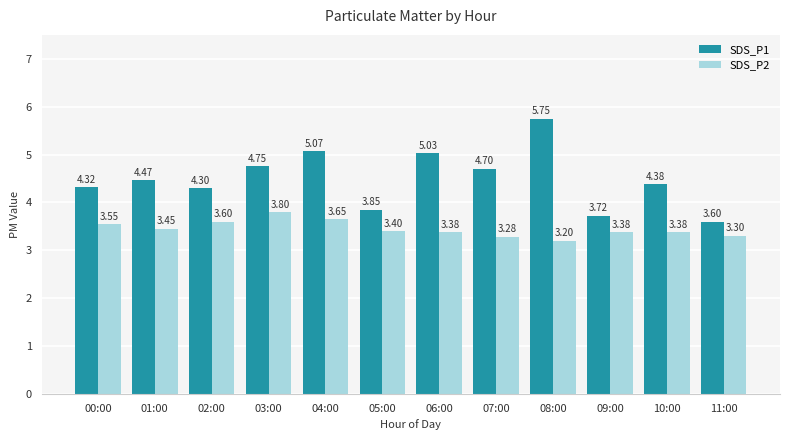

Which category has the lowest value across all series?

08:00